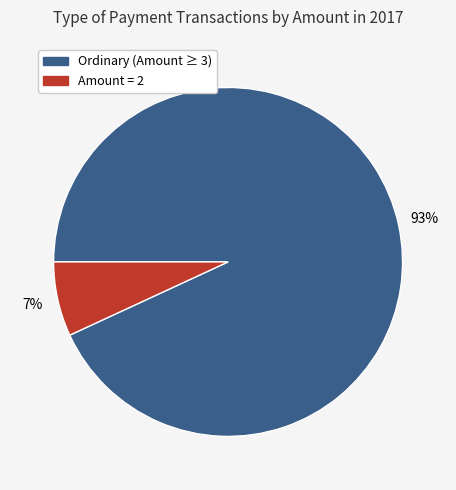

Does any single category account for the majority?

Yes